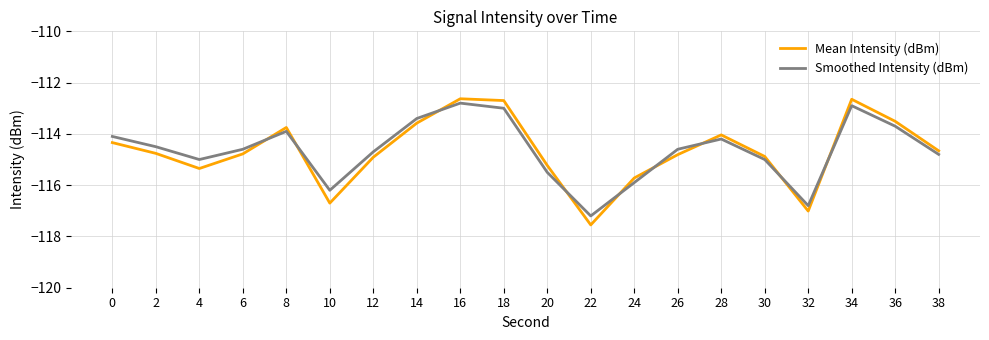

True or false: Mean Intensity (dBm) and Smoothed Intensity (dBm) cross at least once.

True